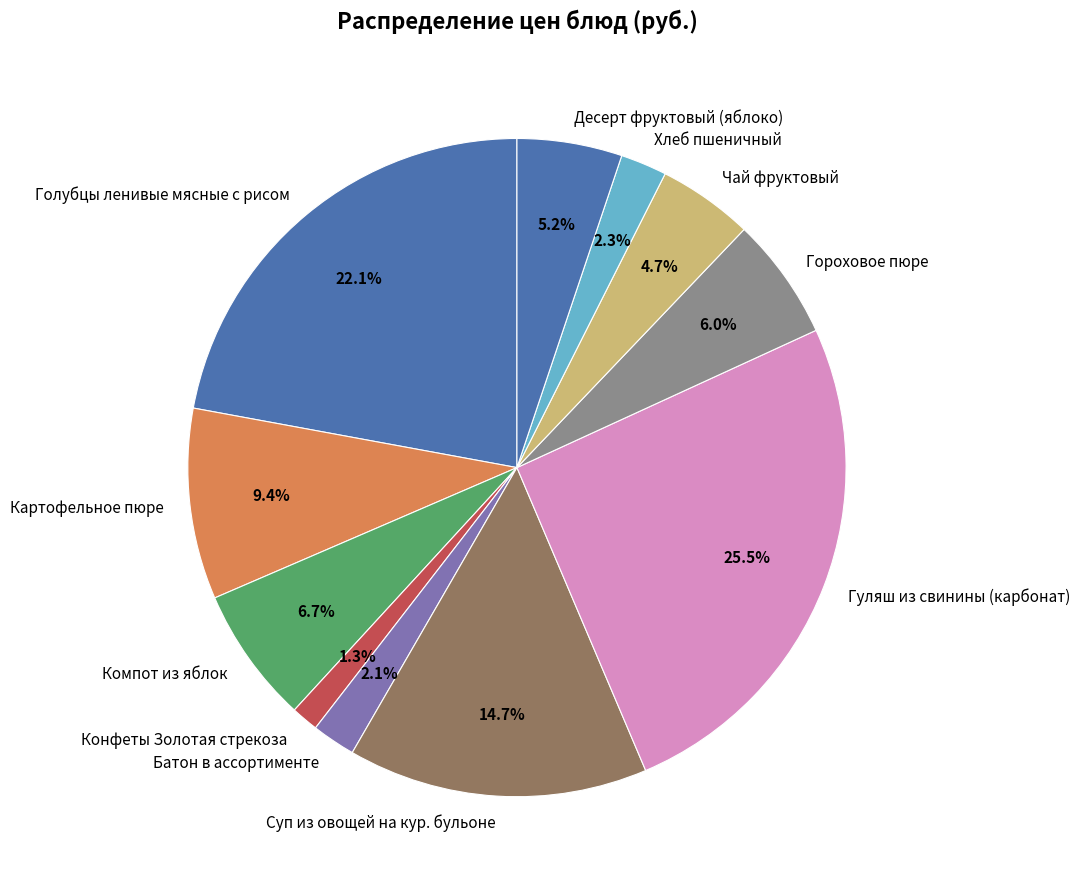

To the nearest percent, what is the difference between the Гороховое пюре and Голубцы ленивые мясные с рисом slice percentages?

16%